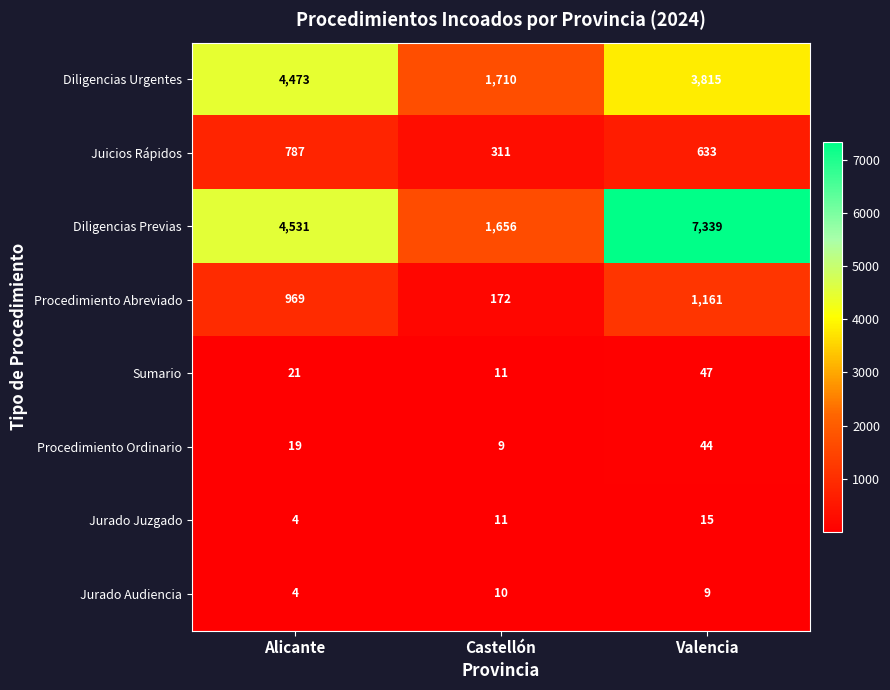

How many series are shown in this chart?

8